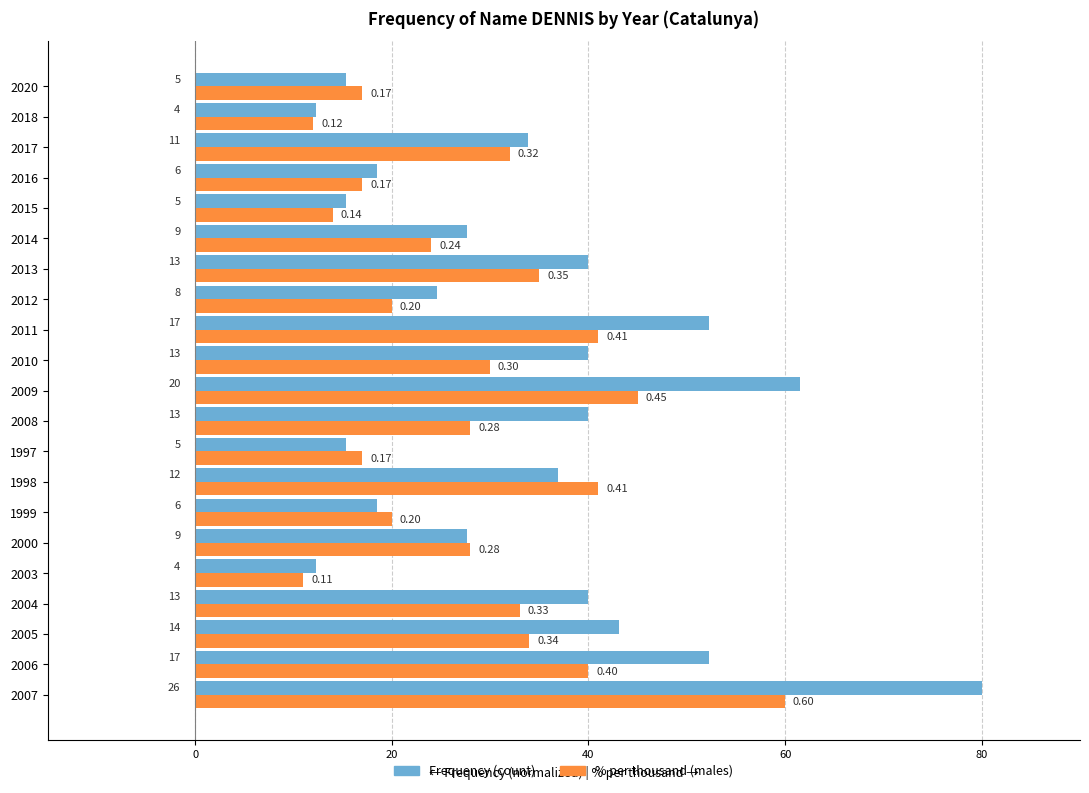

What are all the series names shown in the legend?

Frequency (count), % per thousand (males)